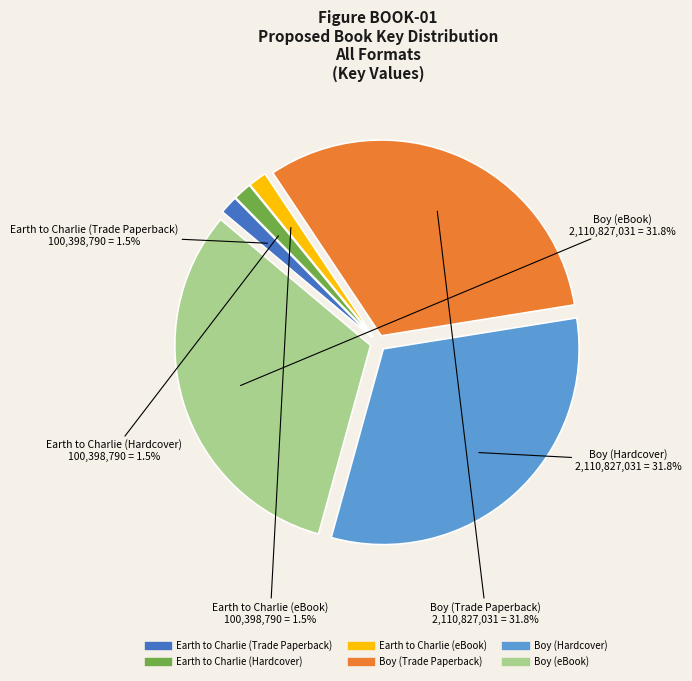

How much of the chart is everything except Boy (Trade Paperback)?

68.2%